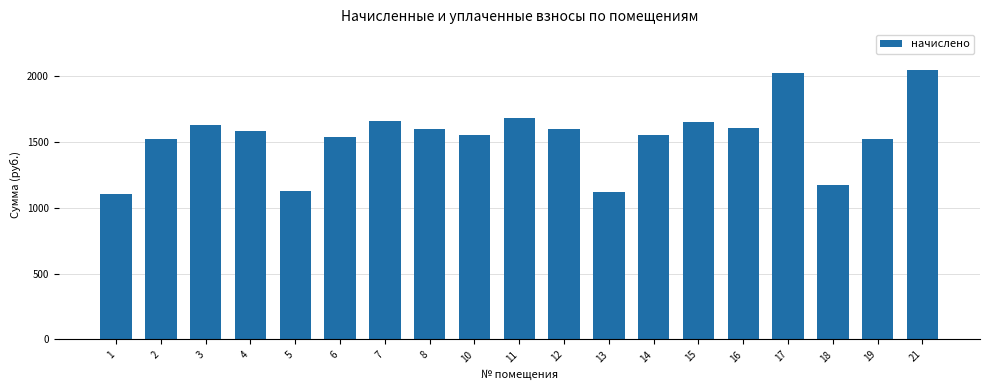

At which label does the data first exceed 1581?

3